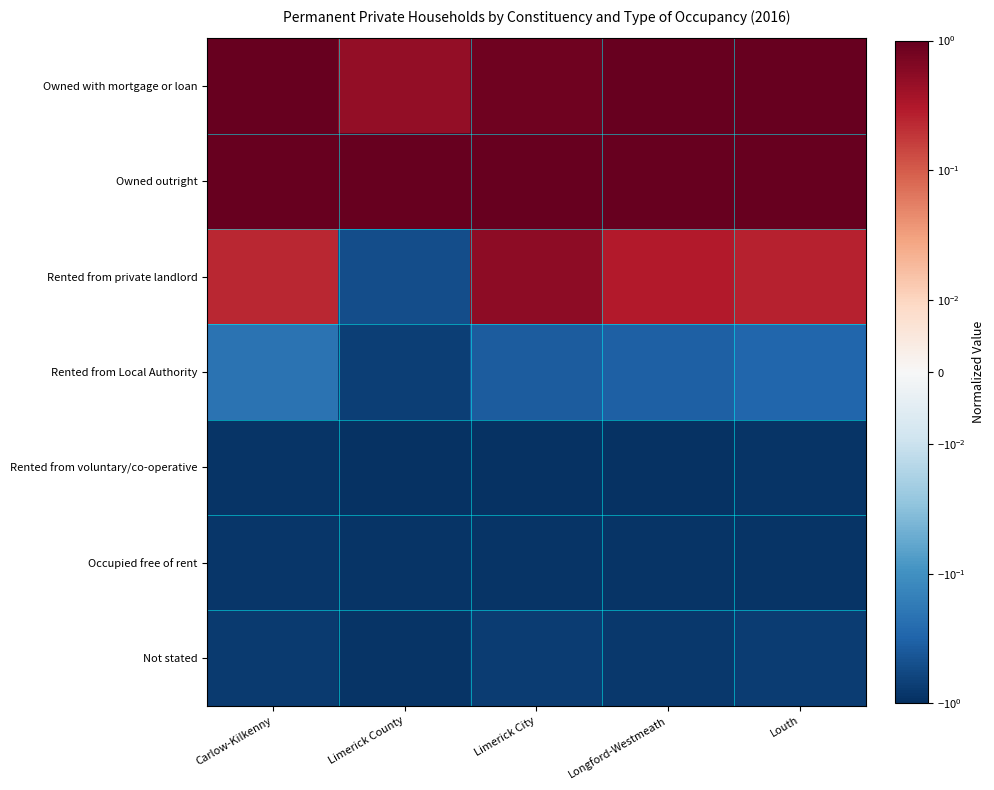

At Limerick County, list the series in order from smallest to largest.

Rented from voluntary/co-operative, Not stated, Occupied free of rent, Rented from Local Authority, Rented from private landlord, Owned with mortgage or loan, Owned outright